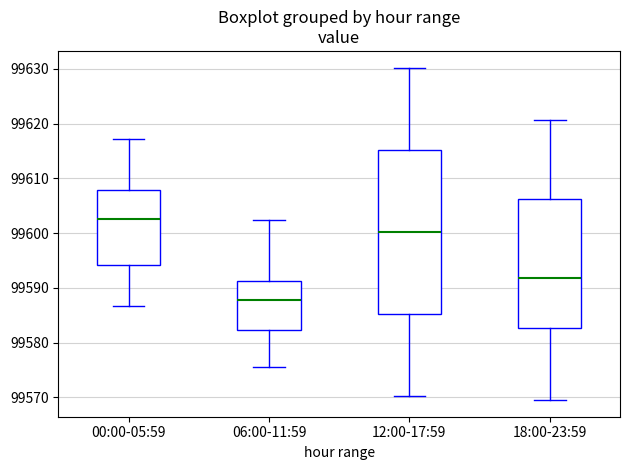

Which box is the tallest, from its lower edge to its upper edge?

12:00-17:59